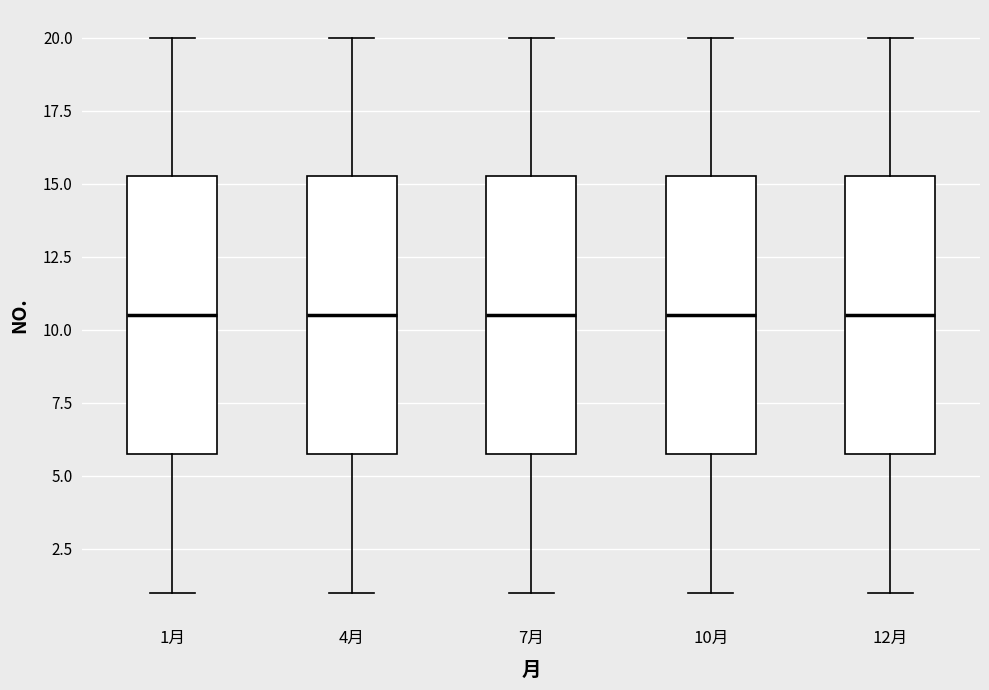

Reading left to right, read every box against the y-axis: the position of its median line, the range the box covers, and the ends of its whiskers. The values are not printed on the chart, so give them approximately, as read against the axis.

1月: median 10.5, box 6.0 to 15.5, whiskers 1.0 to 20.0
4月: median 10.5, box 6.0 to 15.5, whiskers 1.0 to 20.0
7月: median 10.5, box 6.0 to 15.5, whiskers 1.0 to 20.0
10月: median 10.5, box 6.0 to 15.5, whiskers 1.0 to 20.0
12月: median 10.5, box 6.0 to 15.5, whiskers 1.0 to 20.0